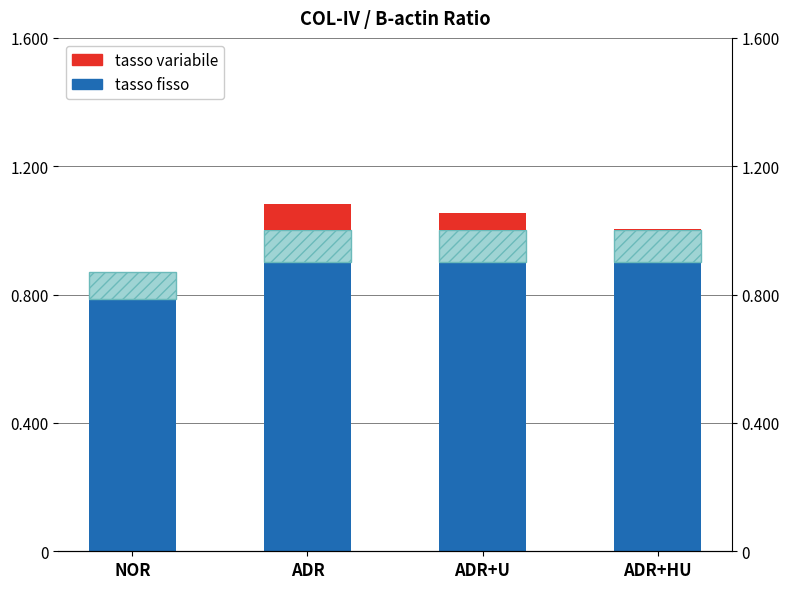

At which category is the sum across all series the highest?

ADR